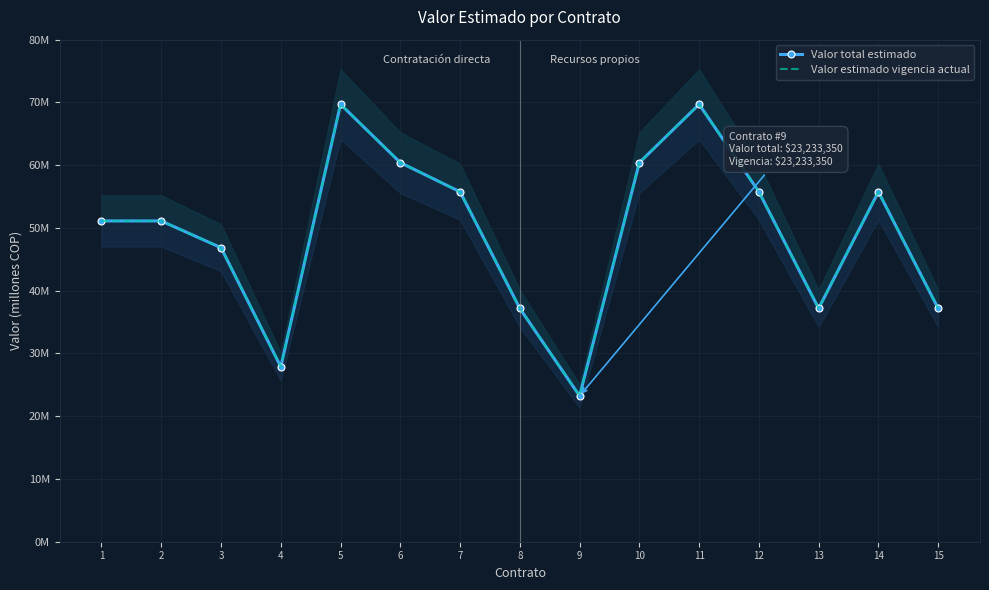

The value of Valor estimado vigencia actual at 9 is 23.2. True or false?

True